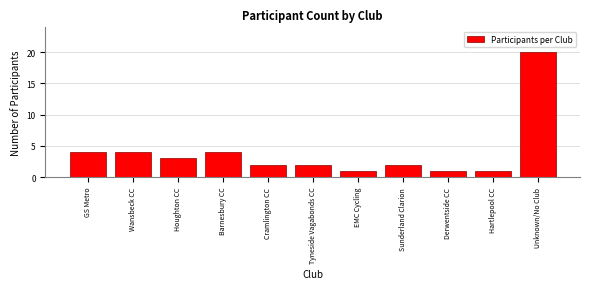

Reading right to left, extract all data points from this chart.

Unknown/No Club=20	Hartlepool CC=1	Derwentside CC=1	Sunderland Clarion=2	EMC Cycling=1	Tyneside Vagabonds CC=2	Cramlington CC=2	Barnesbury CC=4	Houghton CC=3	Wansbeck CC=4	GS Metro=4